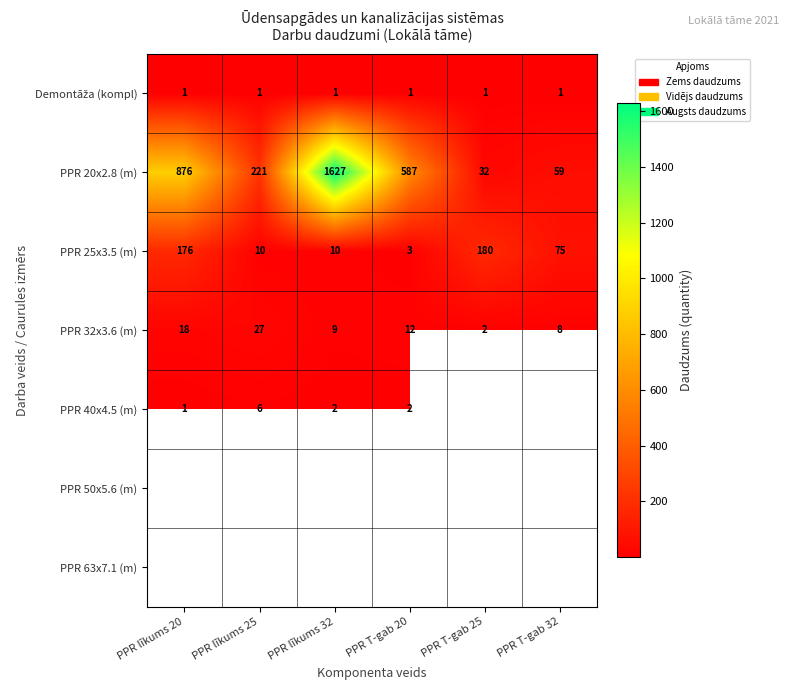

Is it true that PPR 20x2.8 (m) equals 221 at PPR līkums 25?

True